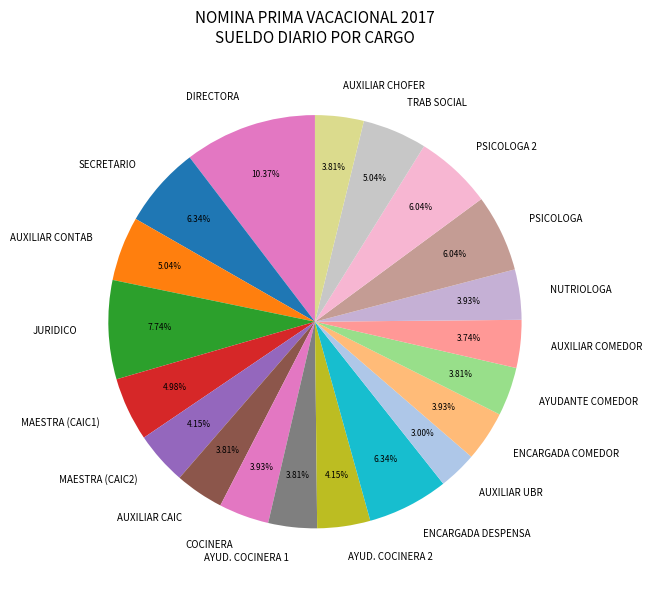

What is the ratio of the value at JURIDICO to the value at AUXILIAR CHOFER?

2.0